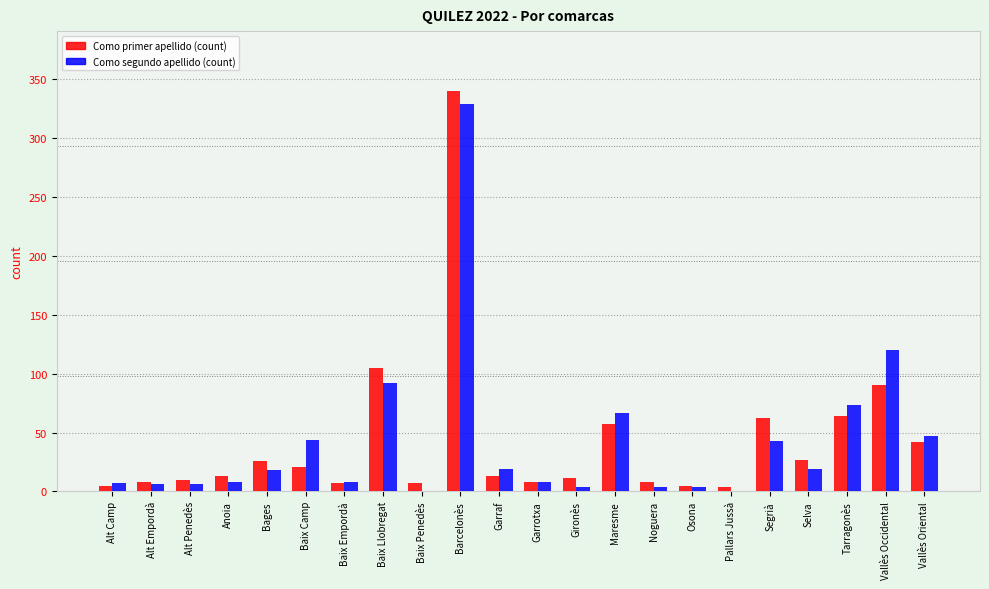

At which category is the sum across all series the highest?

Barcelonès